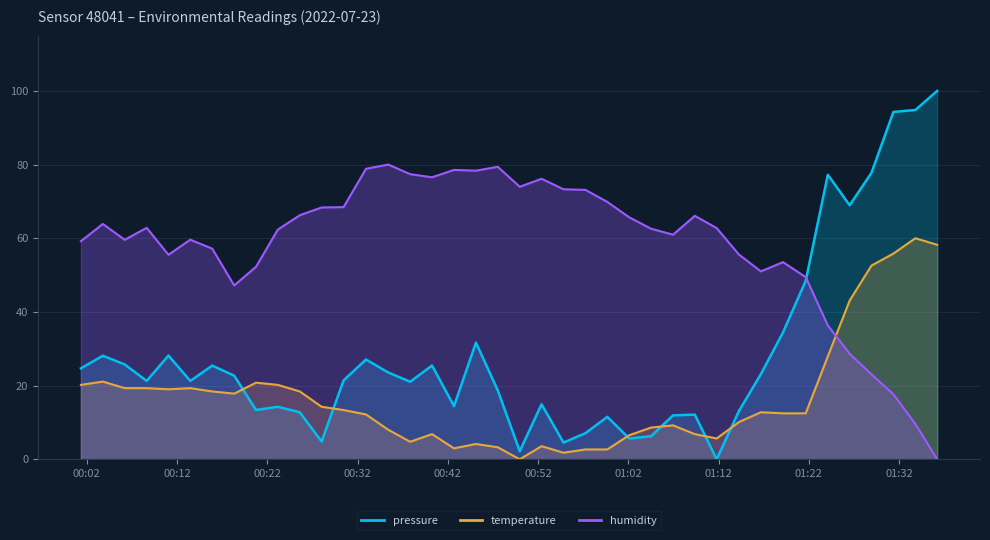

Rank the series at 2022-07-23T00:32:56 from highest to lowest value.

humidity, pressure, temperature